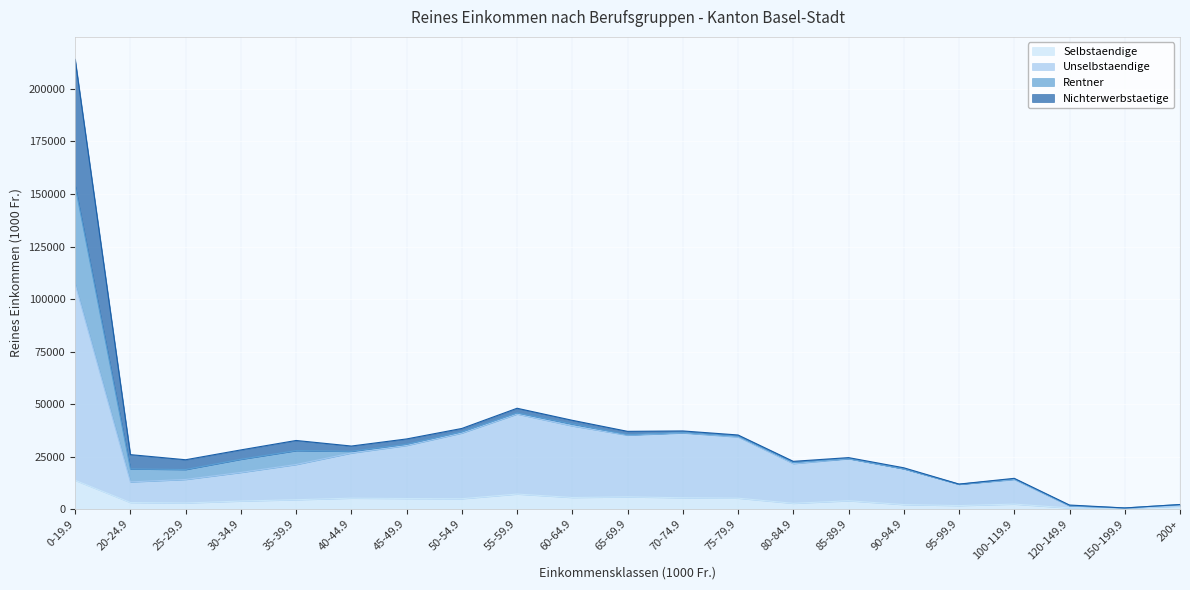

At which category is the sum across all series the highest?

0-19.9